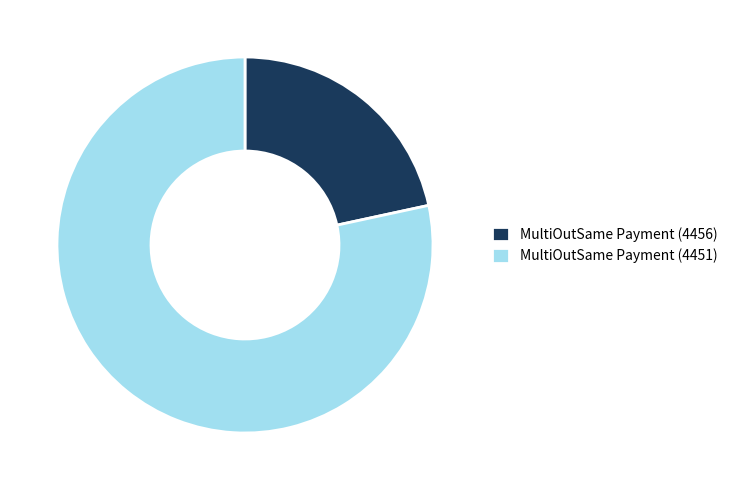

How many segments does this pie chart have?

2